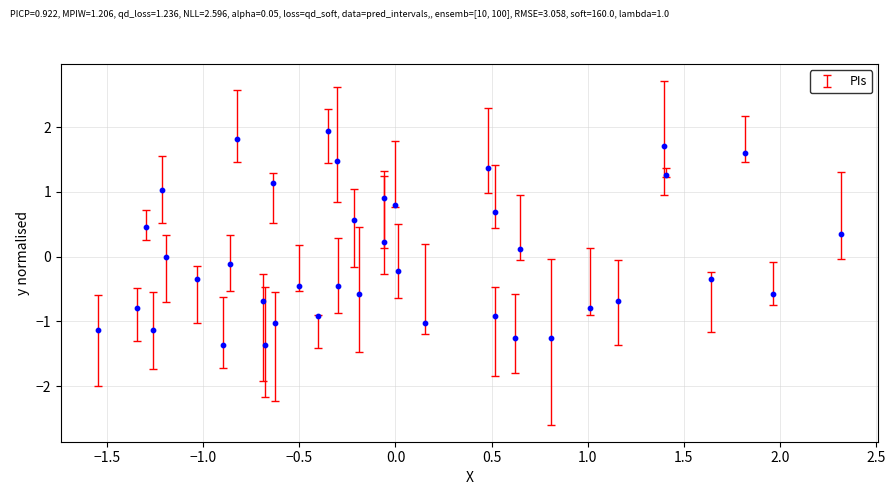

What is the range of X values (max minus min)?

3.9